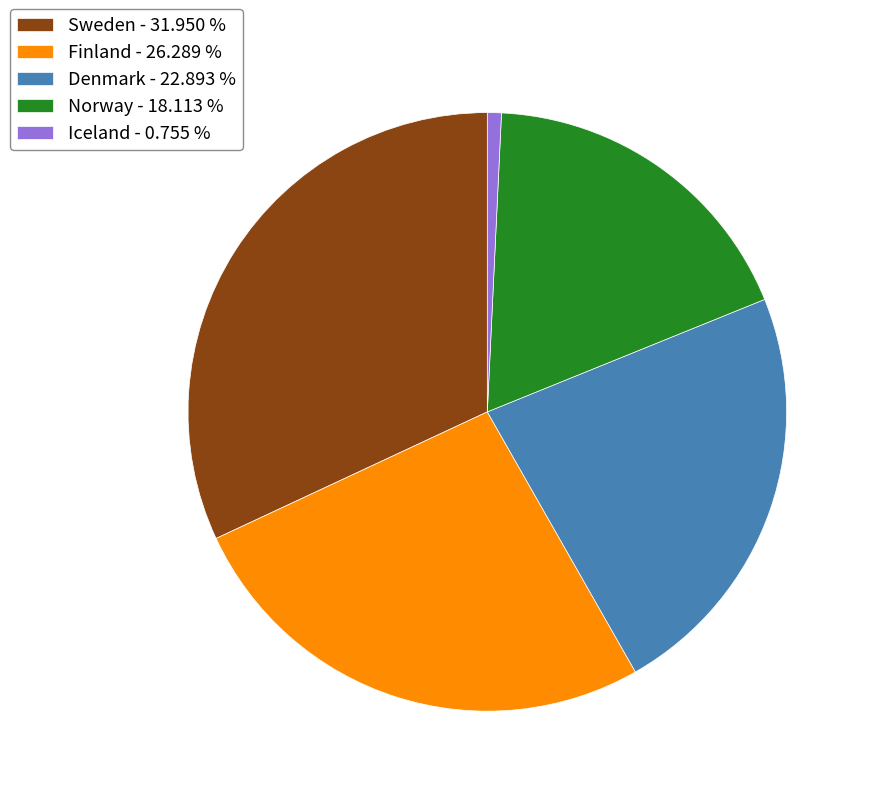

Which category has the smallest portion of the pie?

Iceland